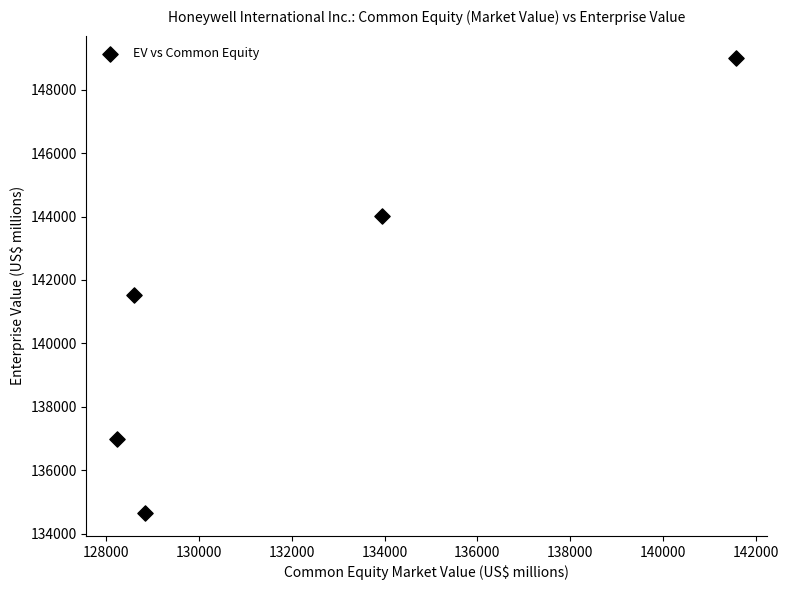

What Y value in the scatter plot is closest to 141815?

141517